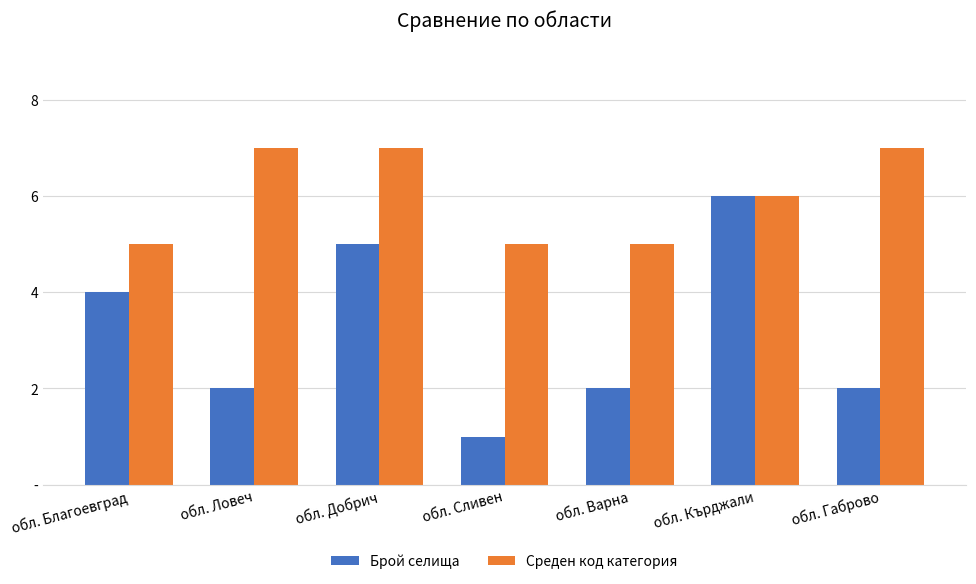

Does the chart contain stacked bars?

No